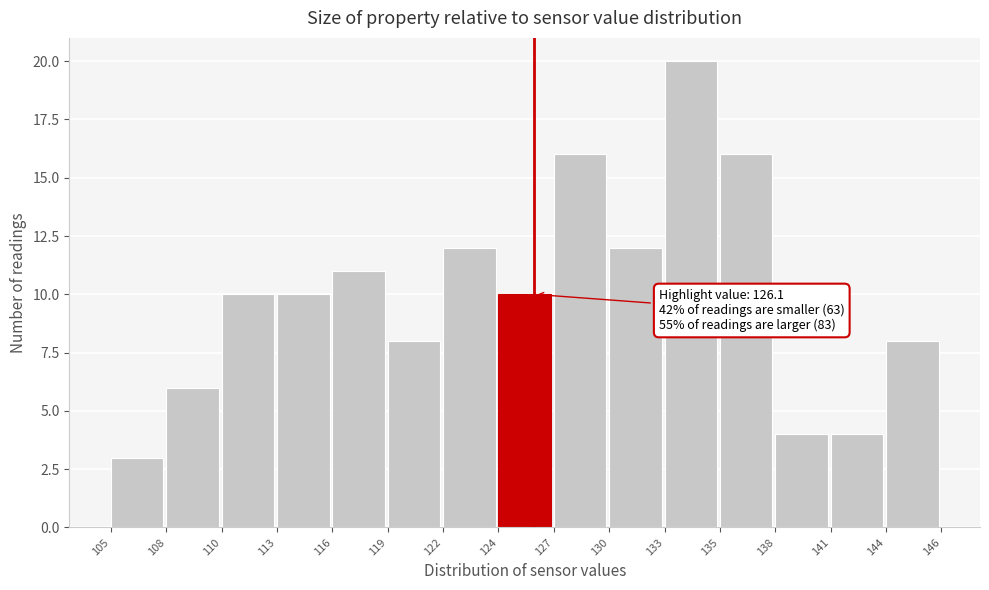

Reading right to left, extract all data points from this chart.

144=8	141=4	138=4	135=16	133=20	130=12	127=16	124=10	122=12	119=8	116=11	113=10	110=10	108=6	105=3